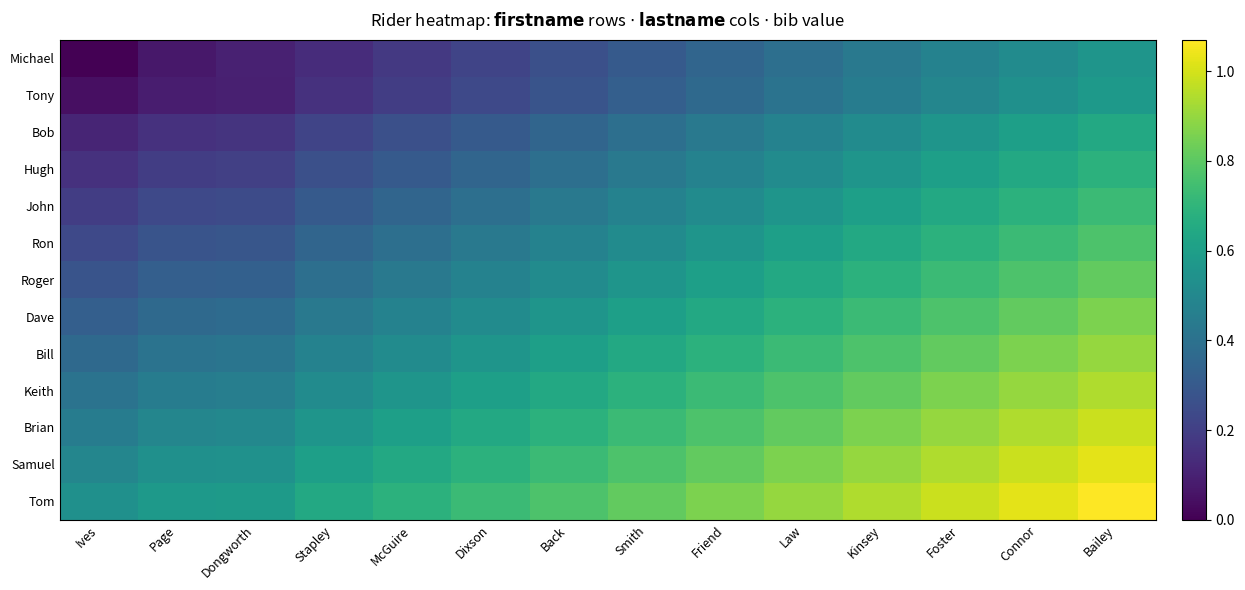

Which category has the highest value across all series?

Bailey